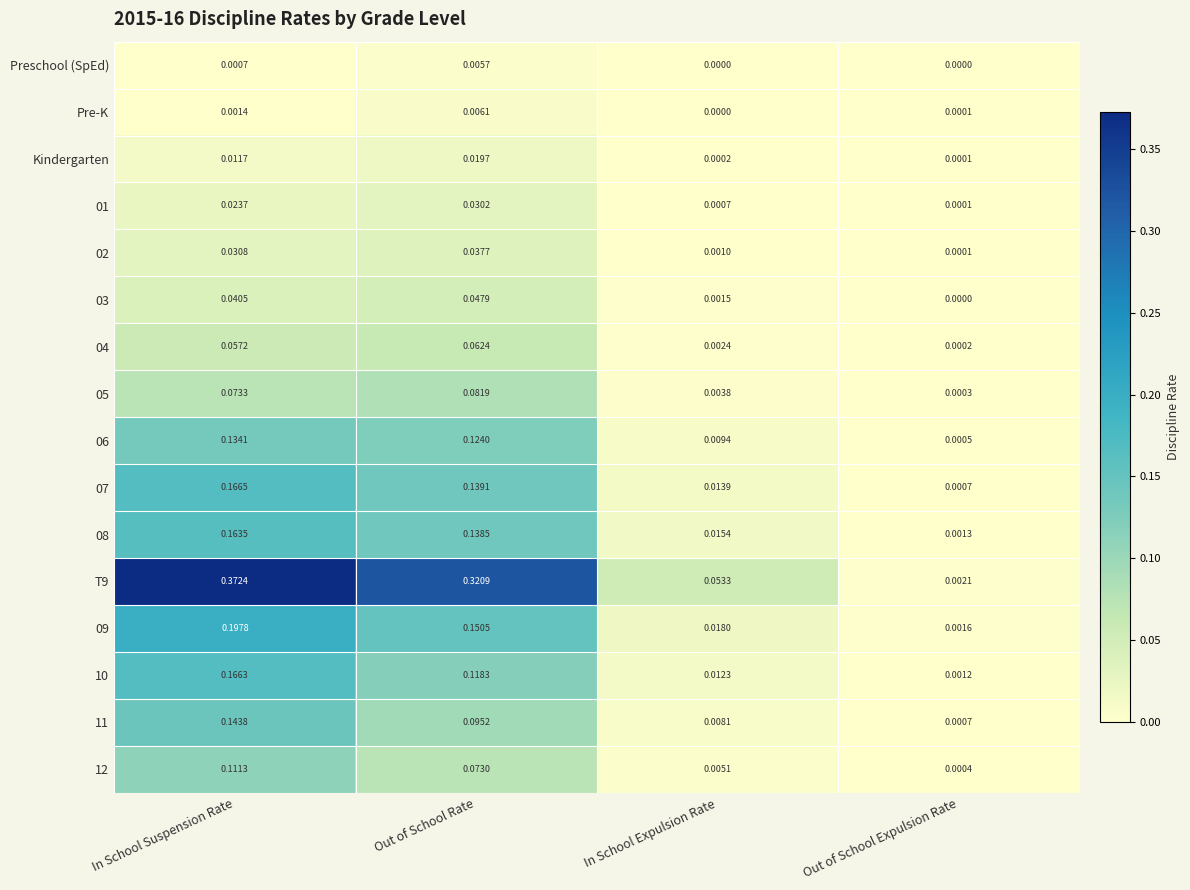

Rank the categories by Kindergarten value from highest to lowest.

Out of School Rate, In School Suspension Rate, In School Expulsion Rate, Out of School Expulsion Rate